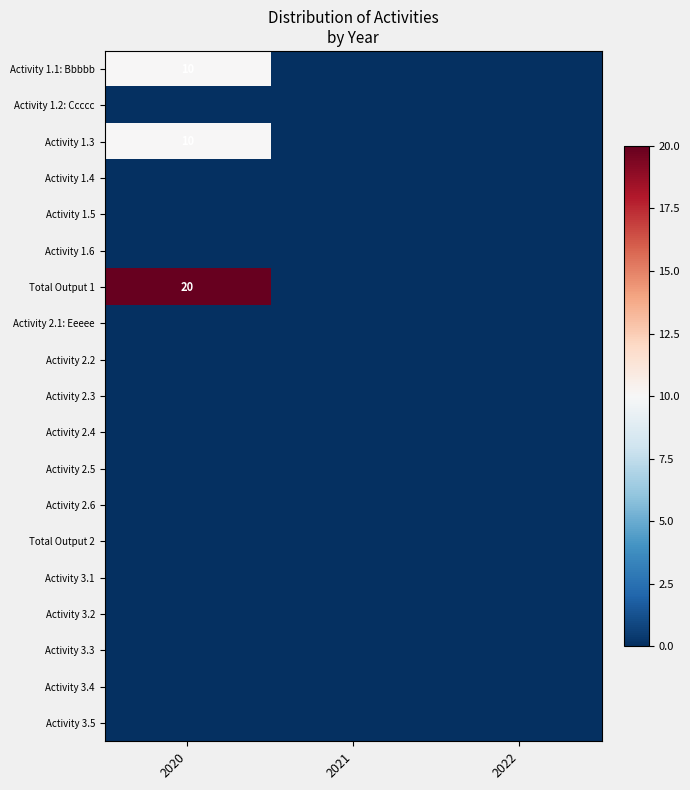

At how many categories does at least one series exceed 2?

1